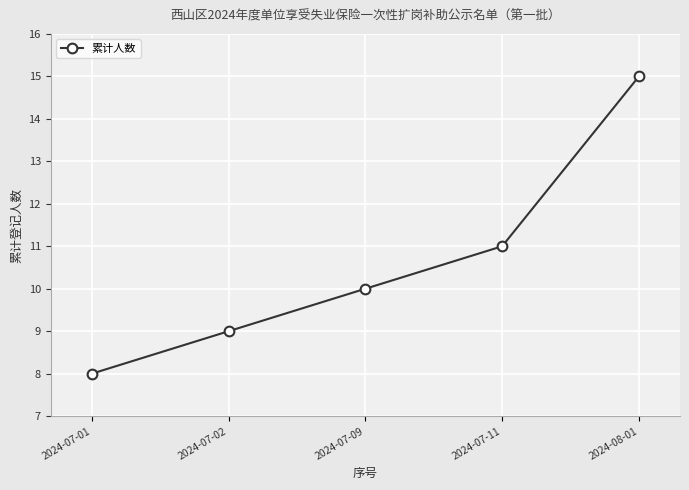

Is this an area chart (filled region under the line)?

No